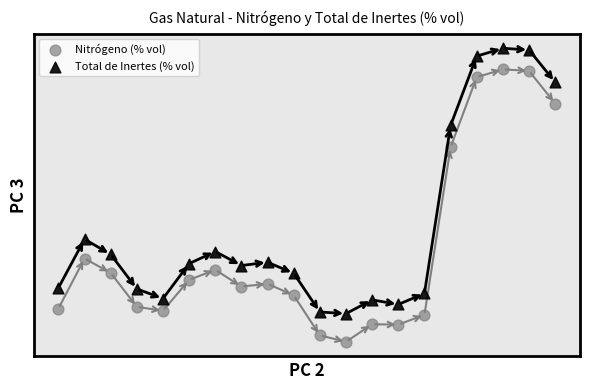

What are all the series names shown in the legend?

Nitrógeno (% vol), Total de Inertes (% vol)